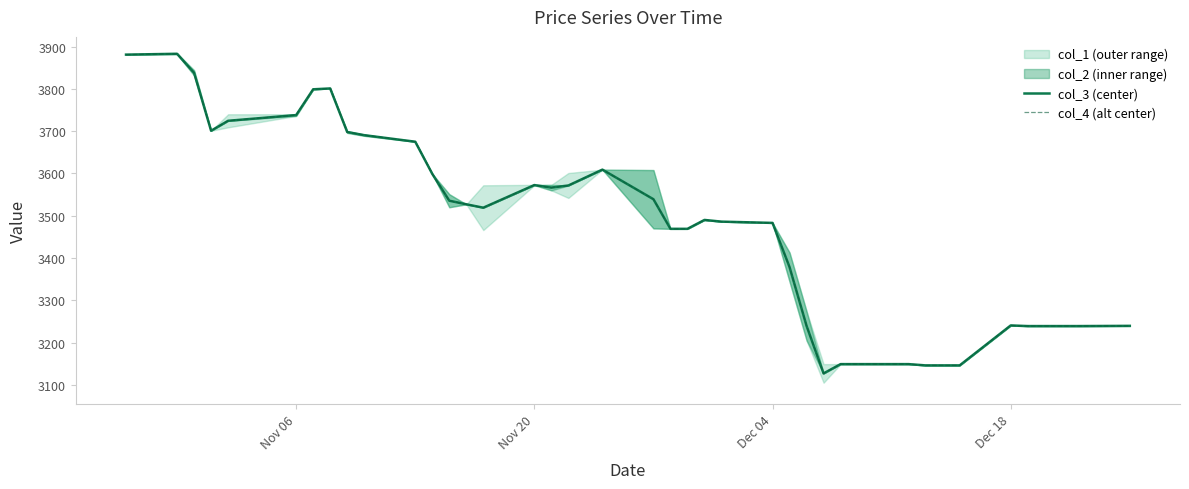

What is the average value of the col_4 series?

3473.3